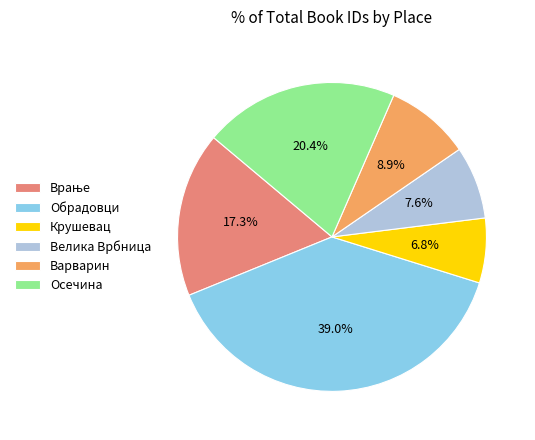

How much of the chart is everything except Велика Врбница?

92.4%